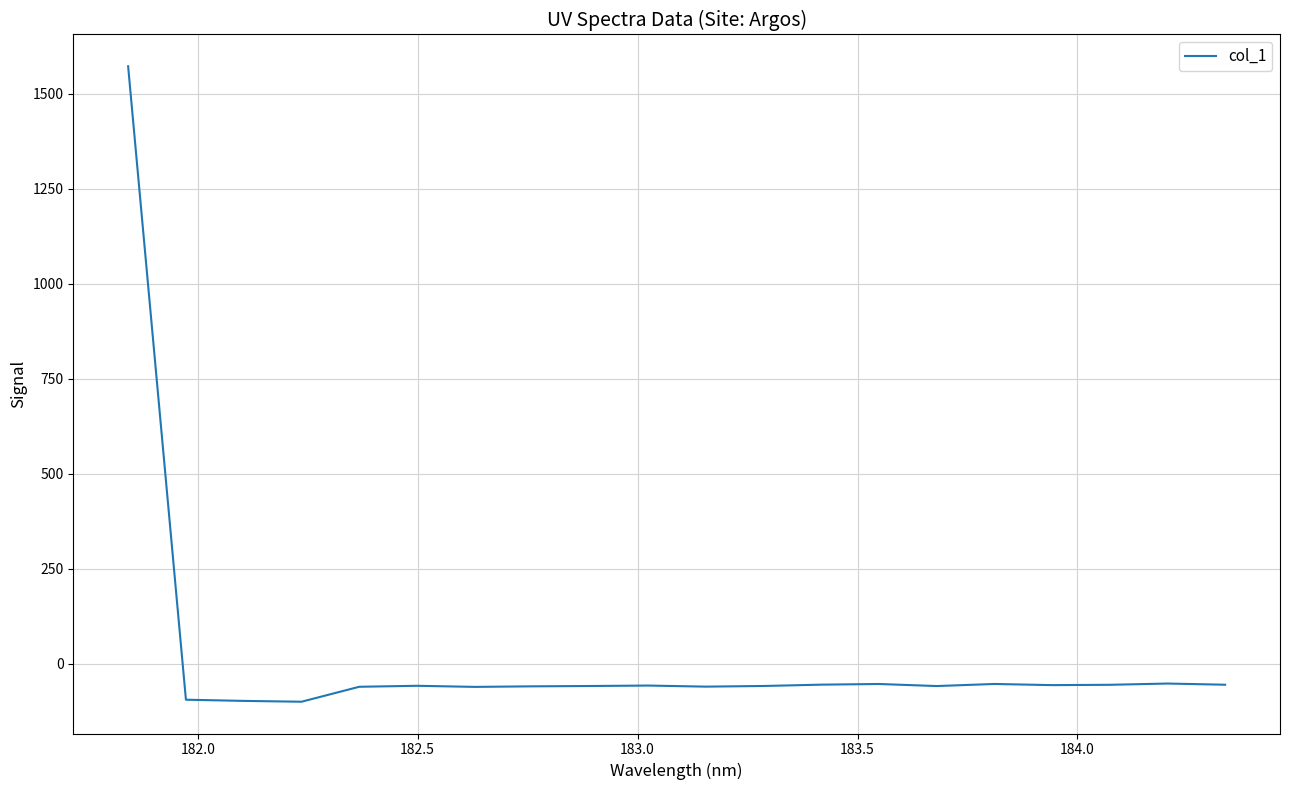

What is the greatest value displayed?

1572.4